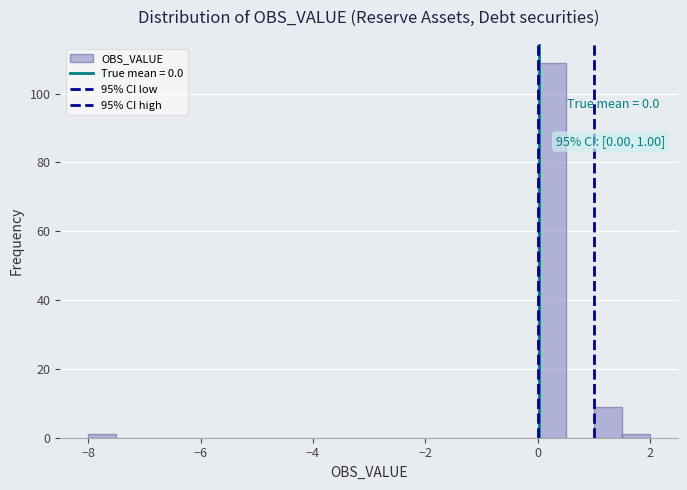

Around what value on the x-axis is the tallest bar? Give the approximate position of its centre, as read against the axis.

0.2